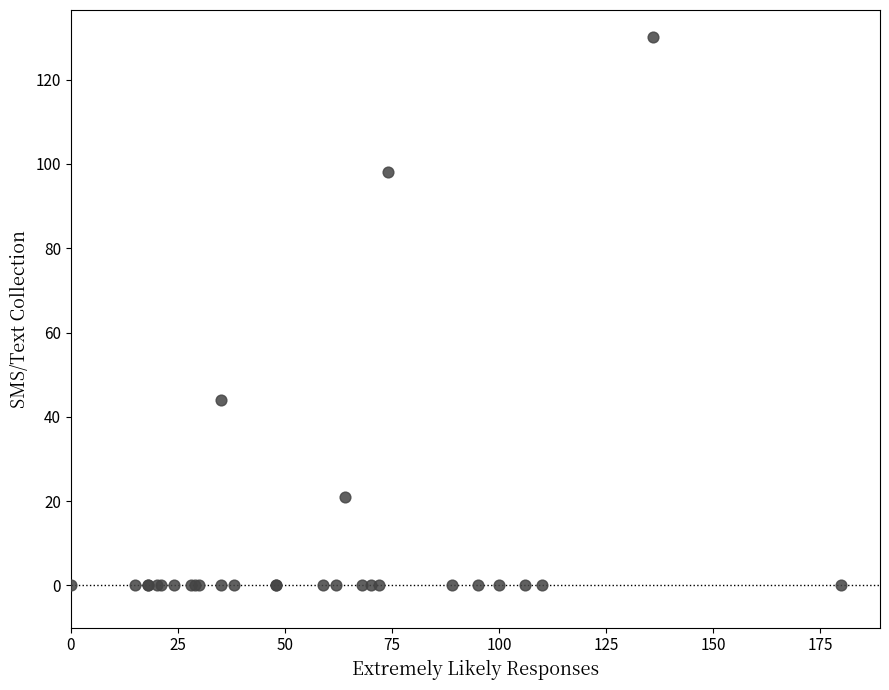

What Y value in the scatter plot is closest to 65?

44